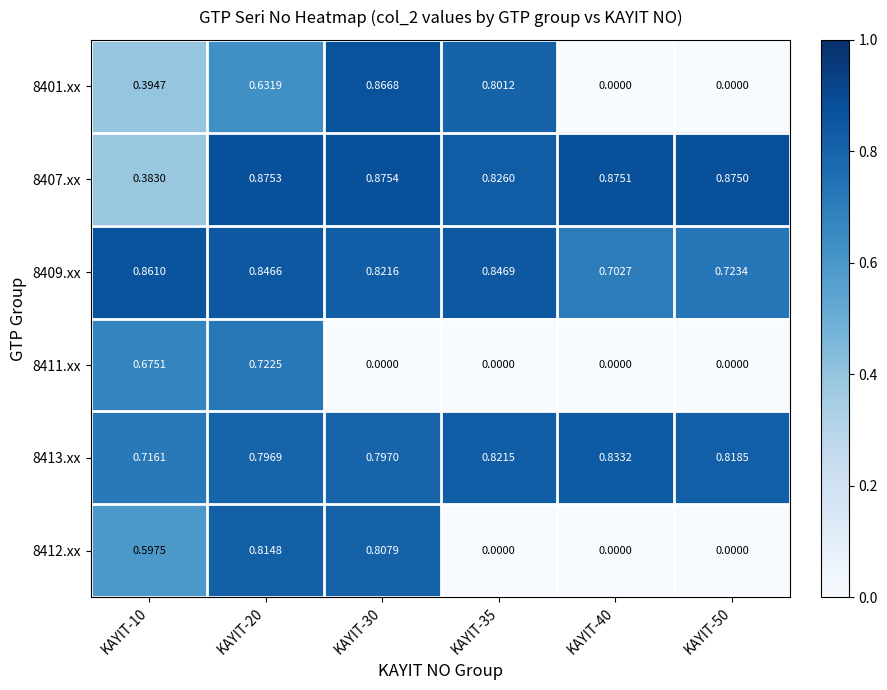

Which series has the largest total across all categories?

8409.xx